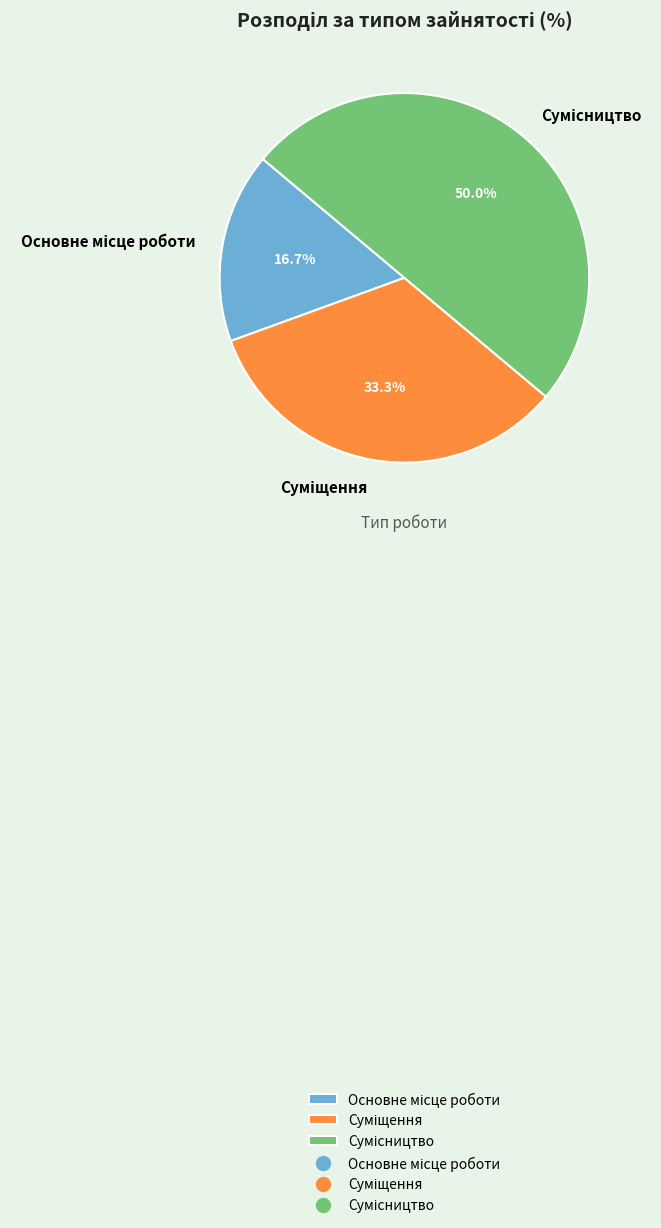

To the nearest percent, what is the combined percentage of Основне місце роботи and Суміщення?

50%